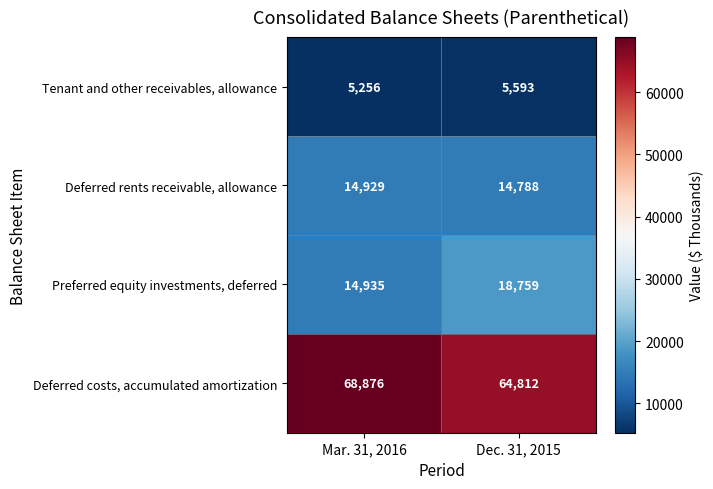

Which series changed the most between Mar. 31, 2016 and Dec. 31, 2015?

Deferred costs, accumulated amortization